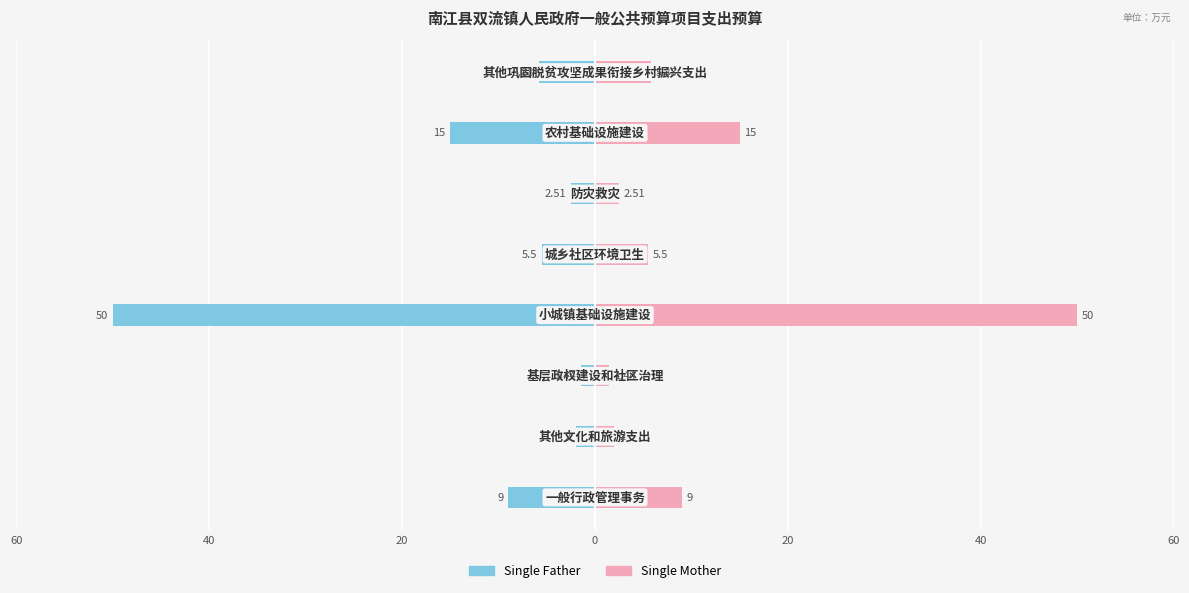

Which has a higher value, 0 or 60?

60